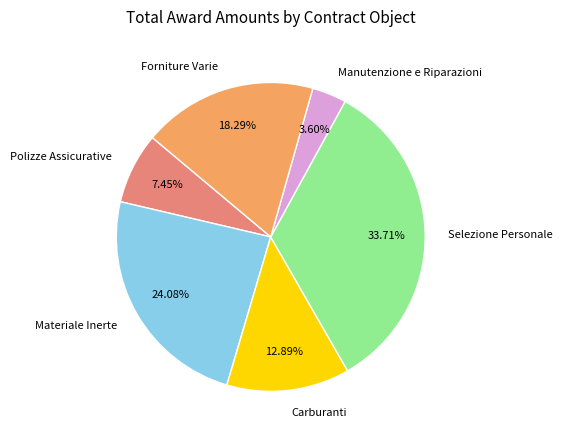

Rank the categories by value from highest to lowest.

Selezione Personale, Materiale Inerte, Forniture Varie, Carburanti, Polizze Assicurative, Manutenzione e Riparazioni